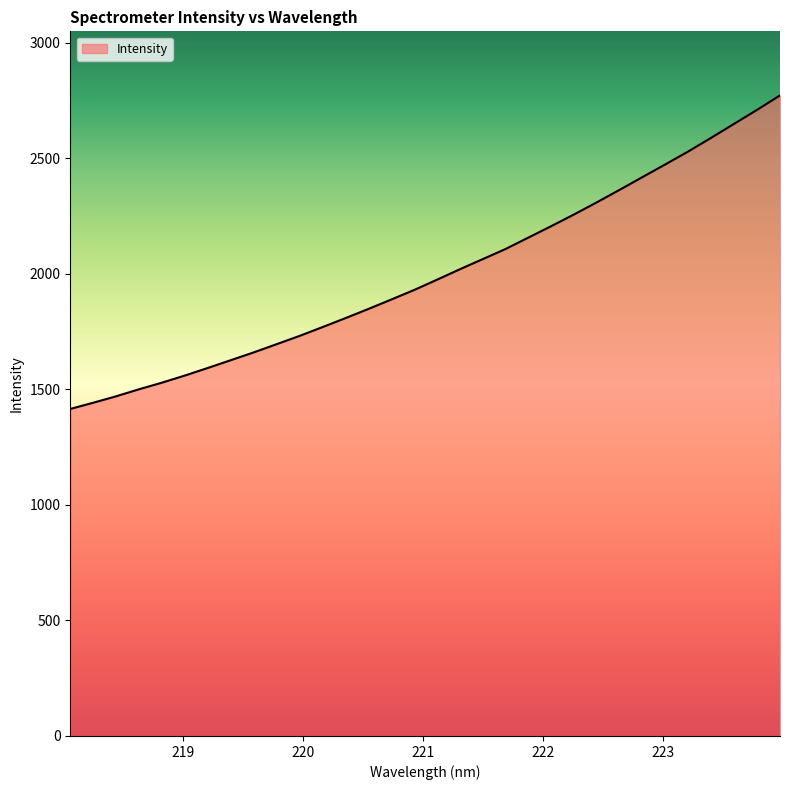

How many lines are shown in the chart?

1